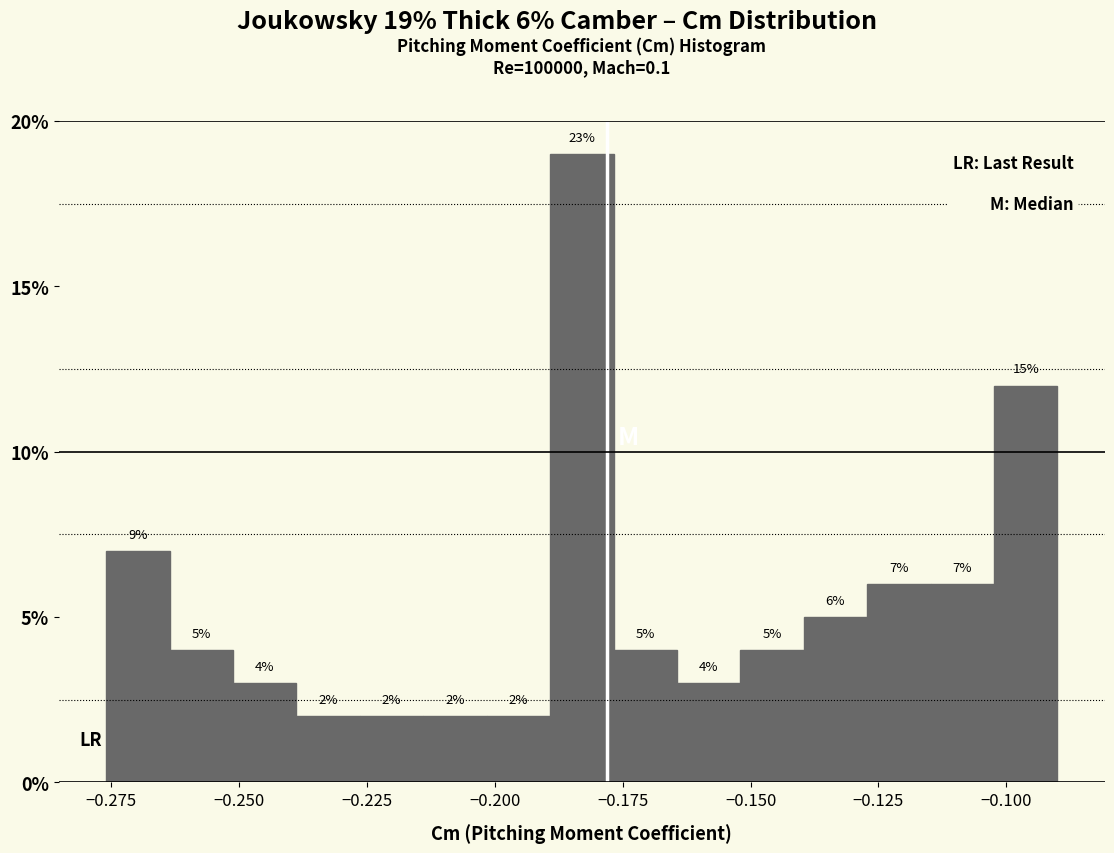

Read against the x-axis, roughly where is the centre of the tallest bar?

-0.185